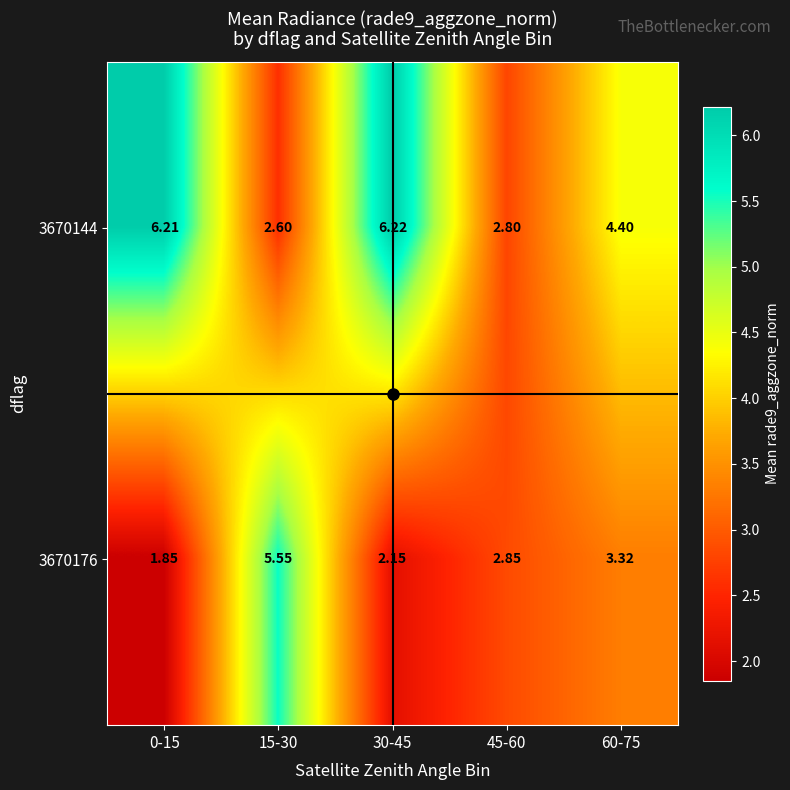

How many distinct data groups are displayed?

2